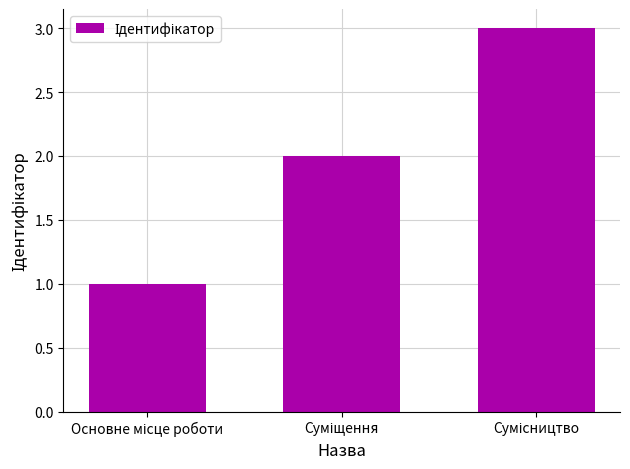

What is the greatest value displayed?

3